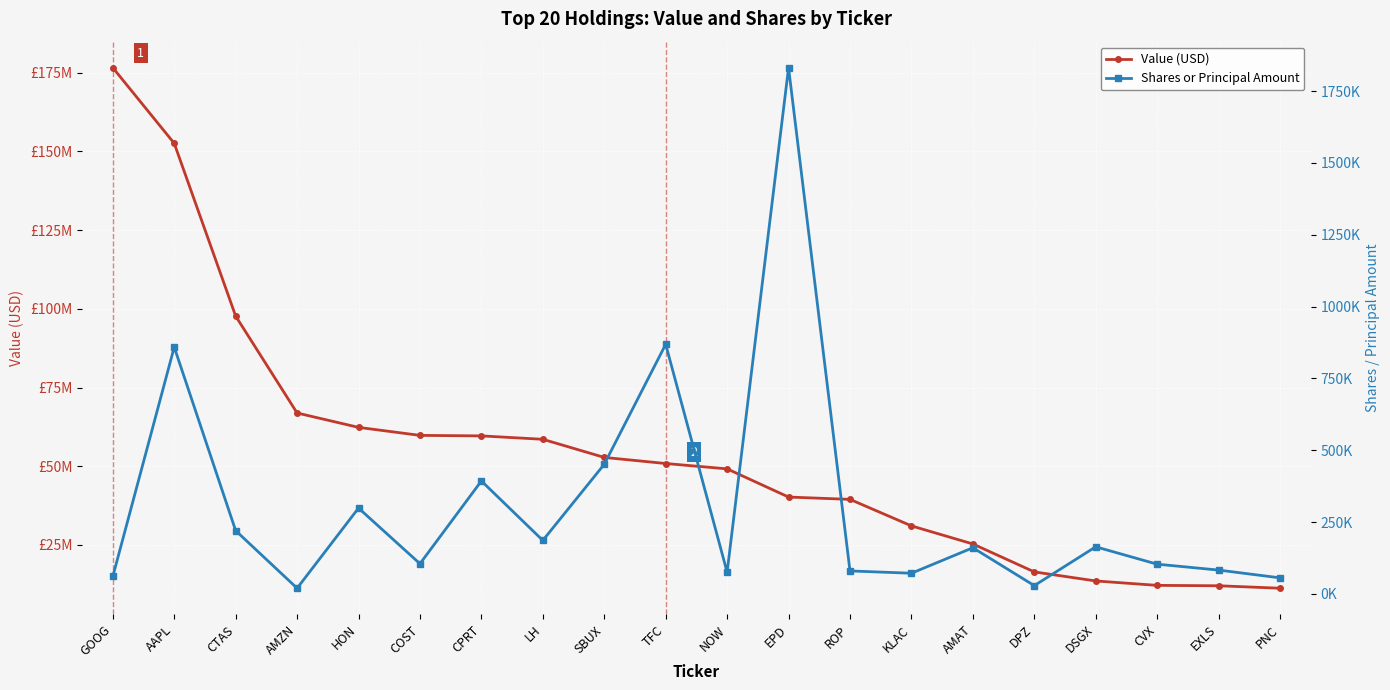

Is it true that Shares or Principal Amount equals 403902 at HON?

False